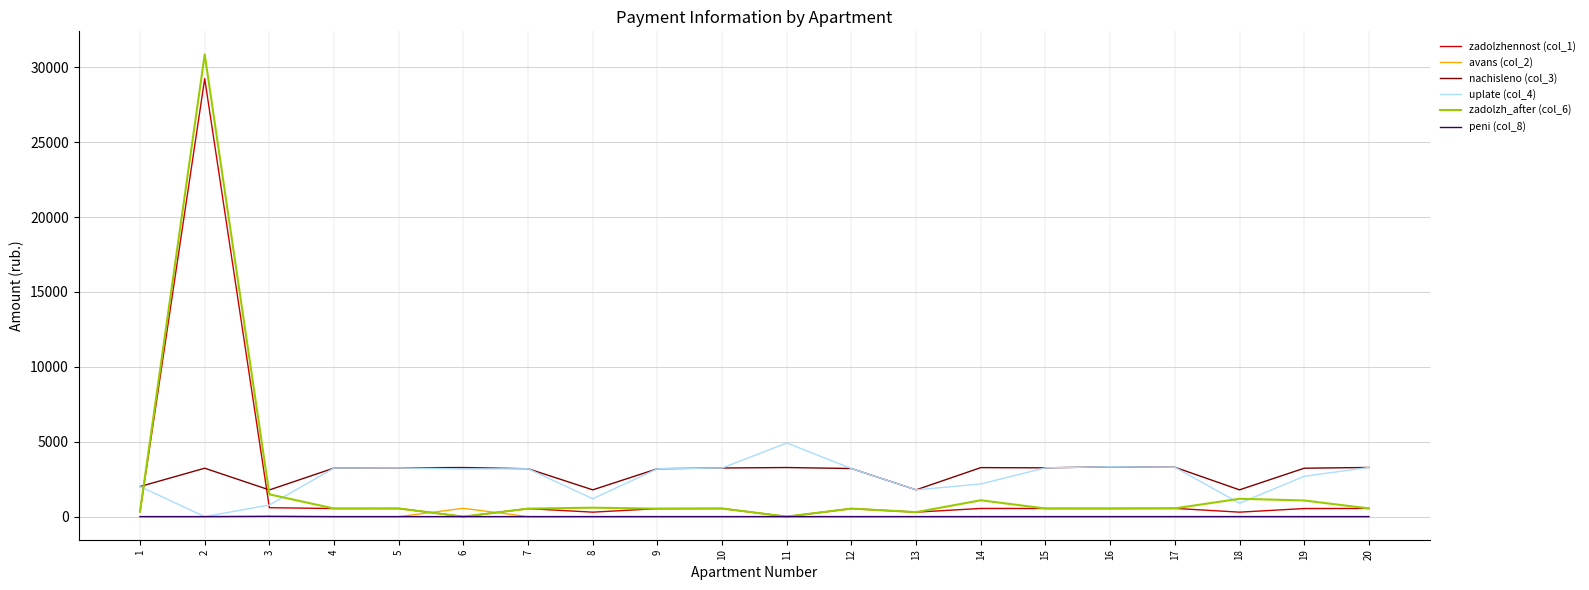

Is the value of nachisleno (col_3) at 20 greater than the value of uplate (col_4) at 13?

Yes